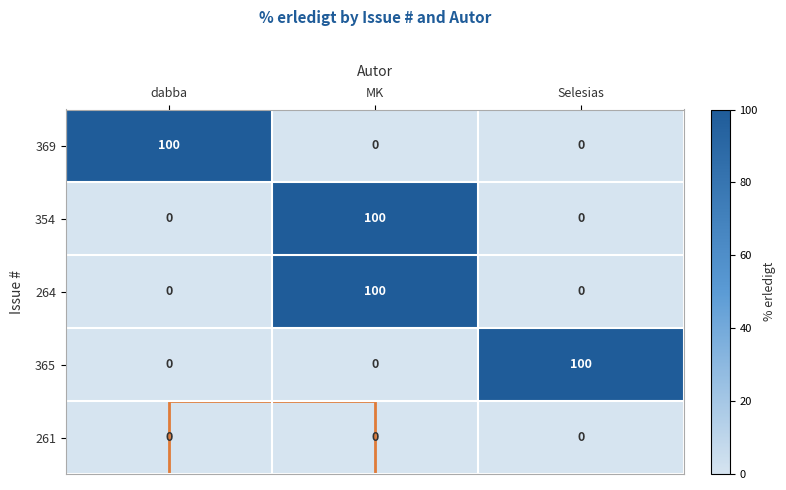

What is the total value across all series at dabba?

100